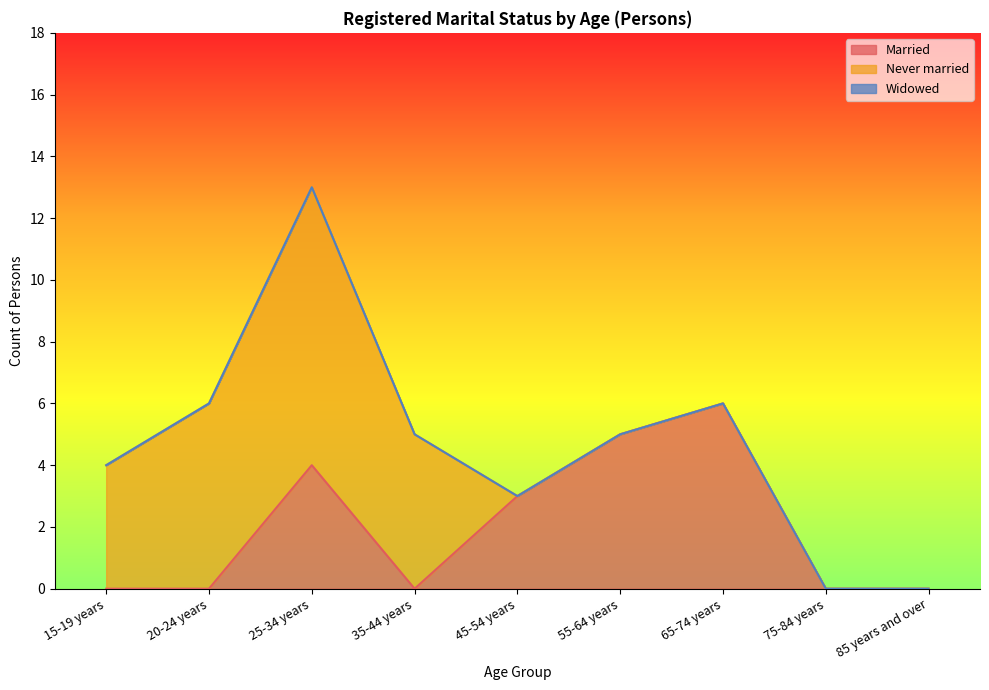

True or false: Married and Widowed intersect in this chart.

False